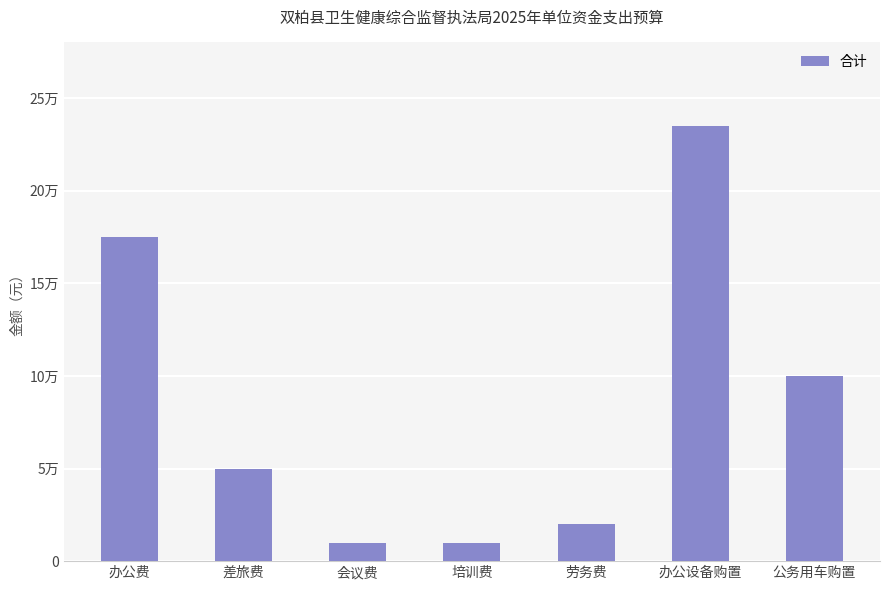

How many data points does each series have?

7